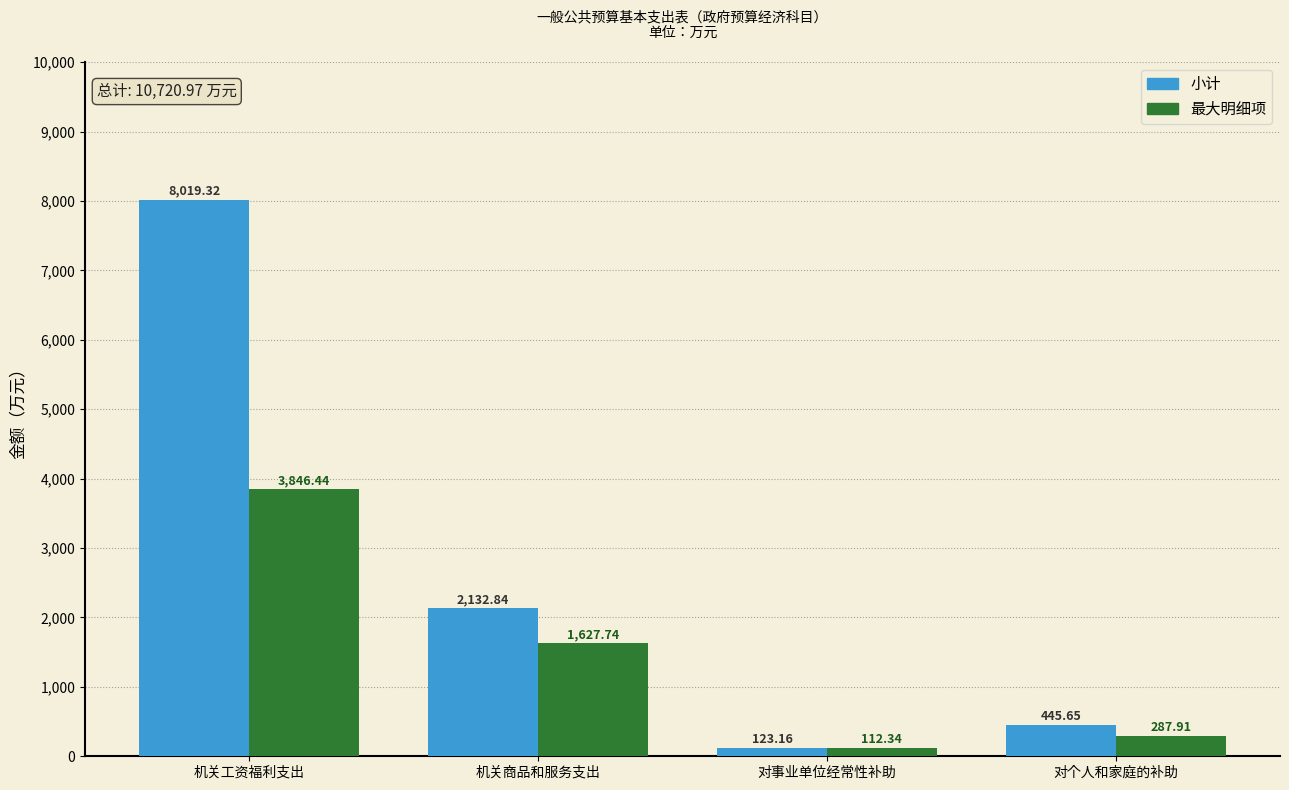

What are all the series names shown in the legend?

小计, 最大明细项